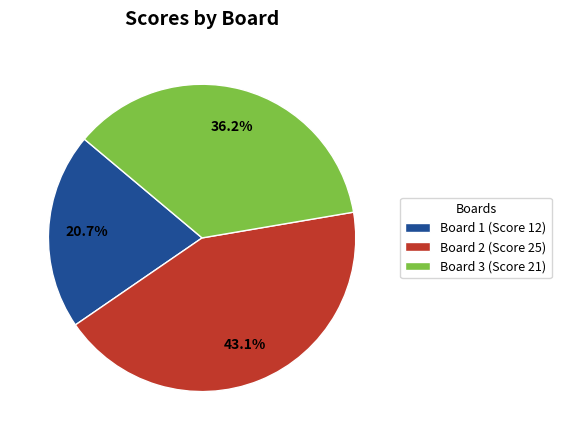

What is the largest slice in the pie chart?

Board 2